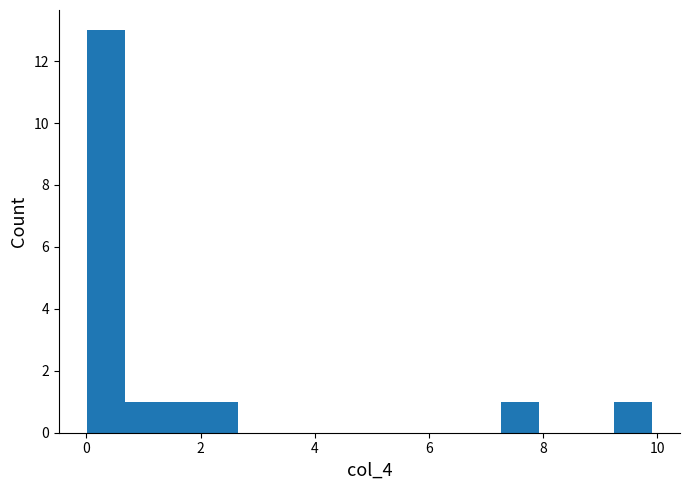

Around what value on the x-axis is the tallest bar? Give the approximate position of its centre, as read against the axis.

0.4